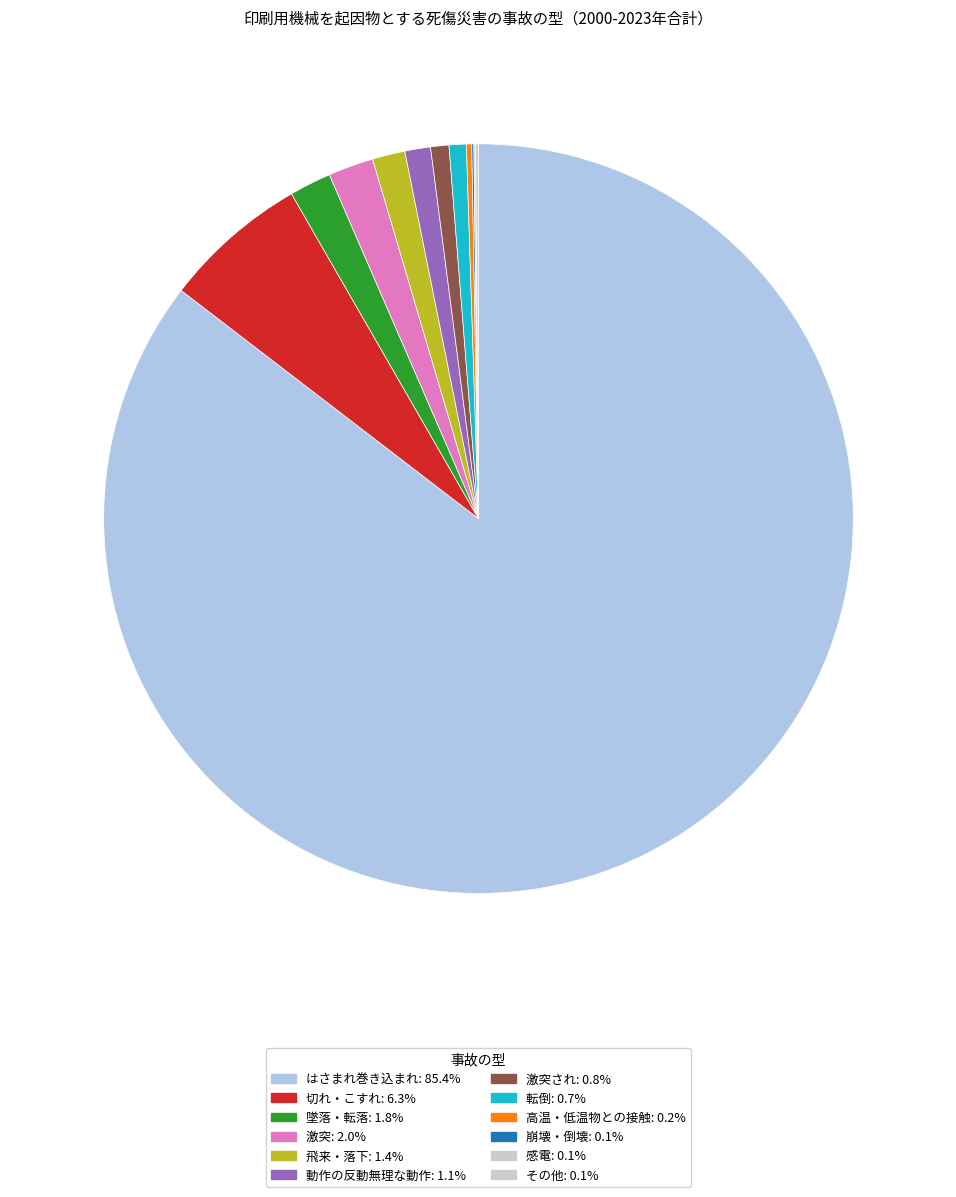

To the nearest percent, what is the difference between the largest and smallest slice percentages?

85%